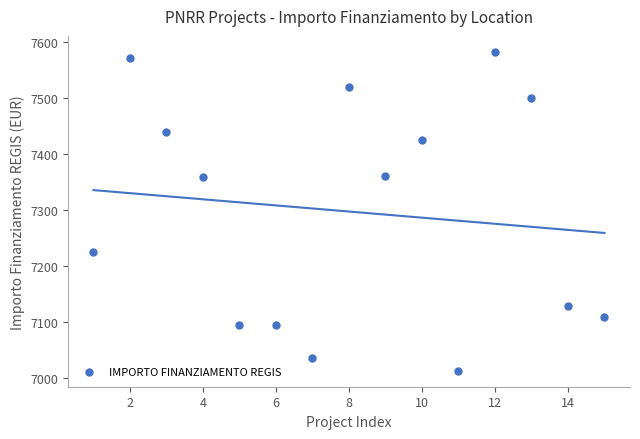

What is the range of Y values (max minus min)?

569.6